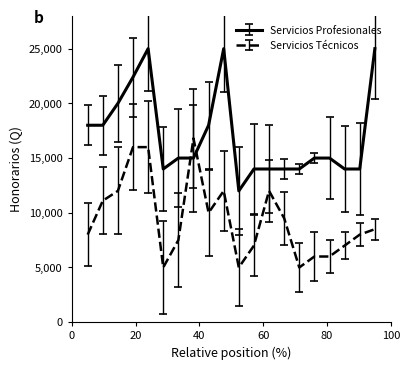

Which series has the largest total across all categories?

Servicios Profesionales